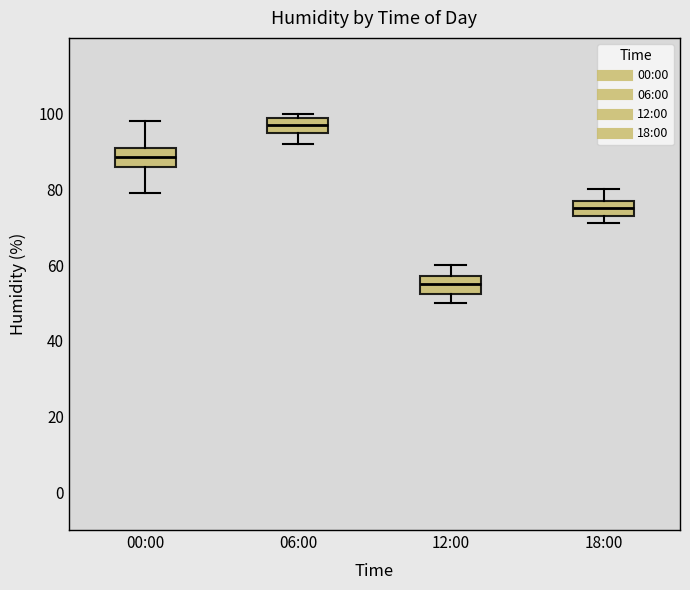

Which box has the highest median line?

06:00